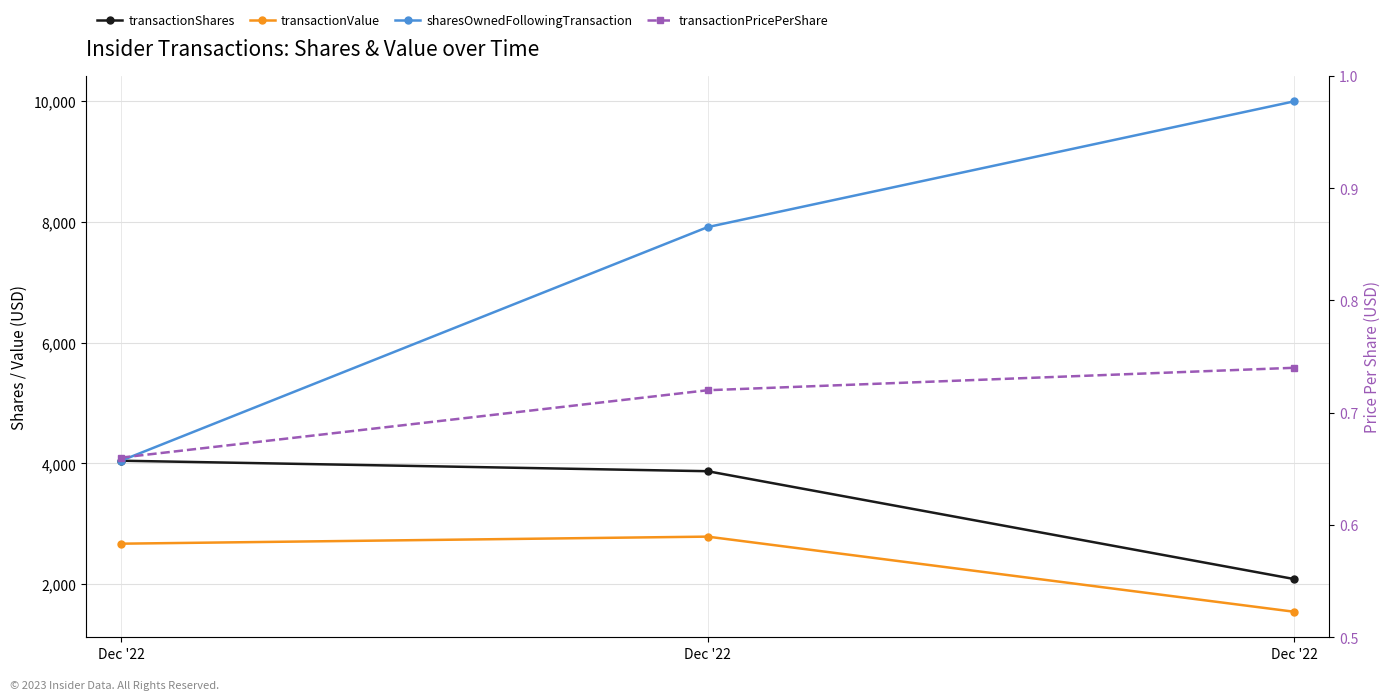

What is the average value of the sharesOwnedFollowingTransaction series?

7320.3